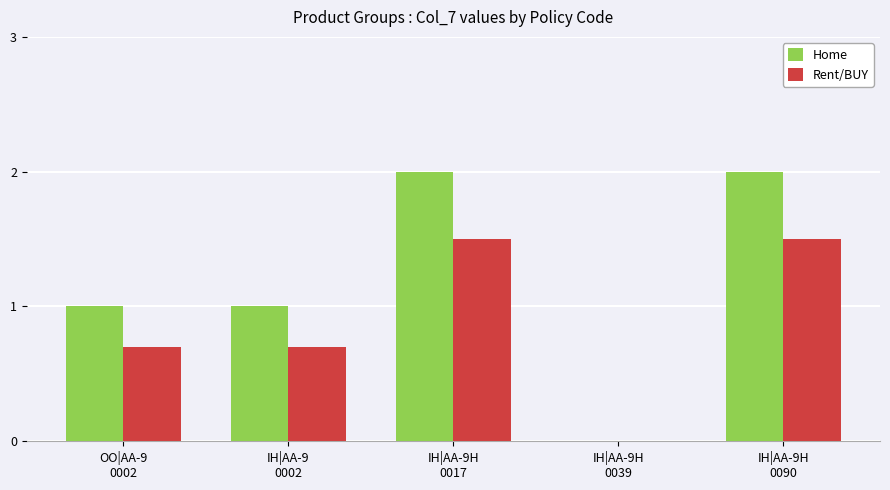

What is the maximum value shown in the chart?

2.0